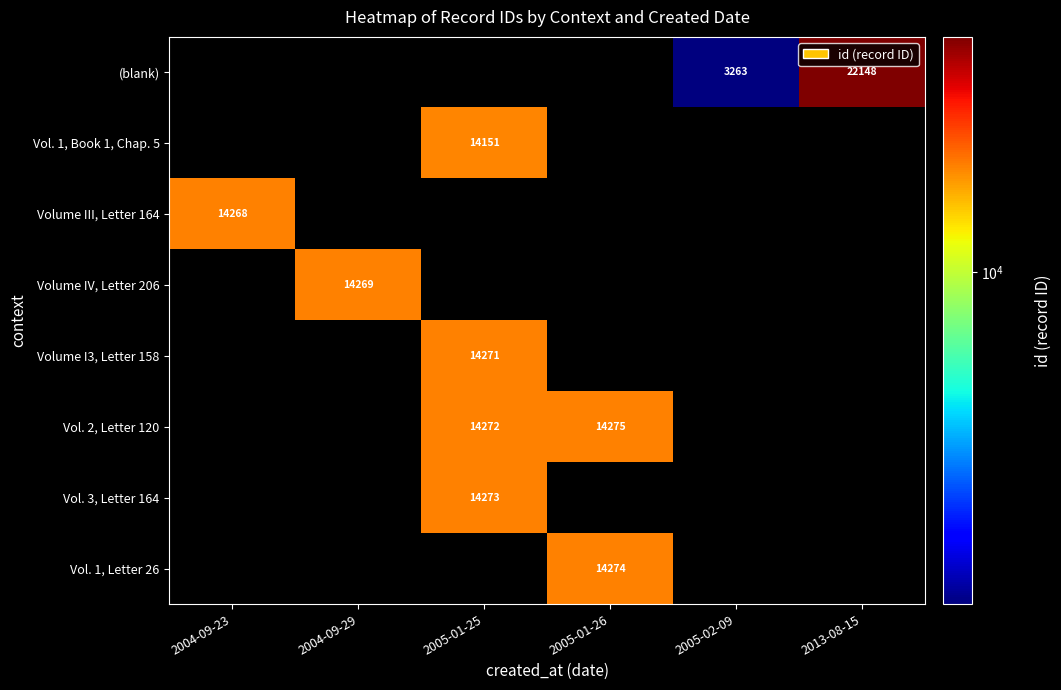

What is the smallest value displayed?

3263.0